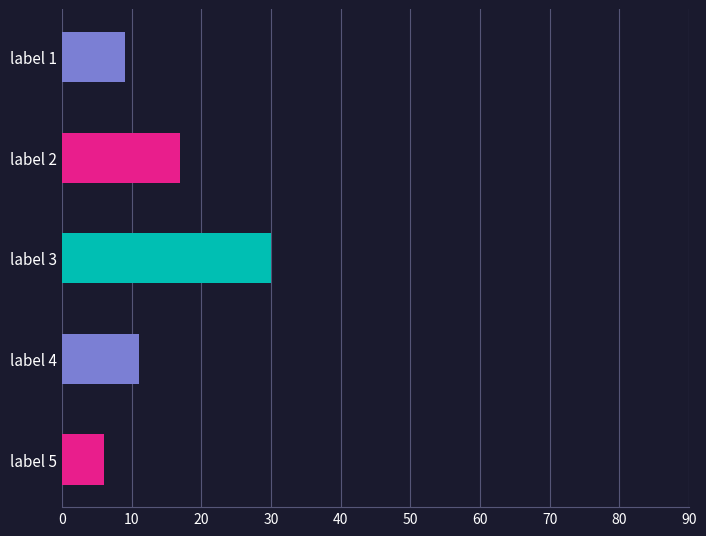

The value at label 2 is 8. True or false?

False